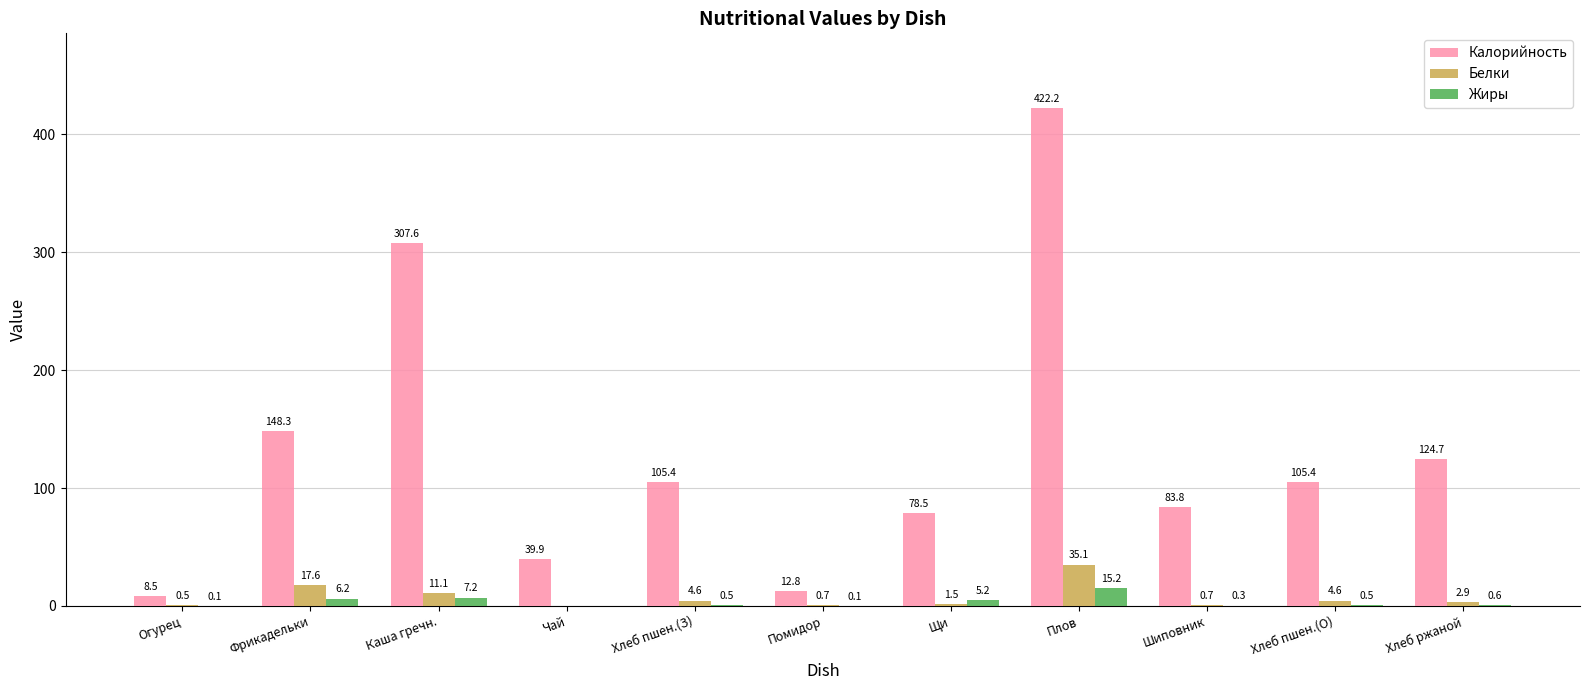

What is the average value of the Жиры series?

3.2